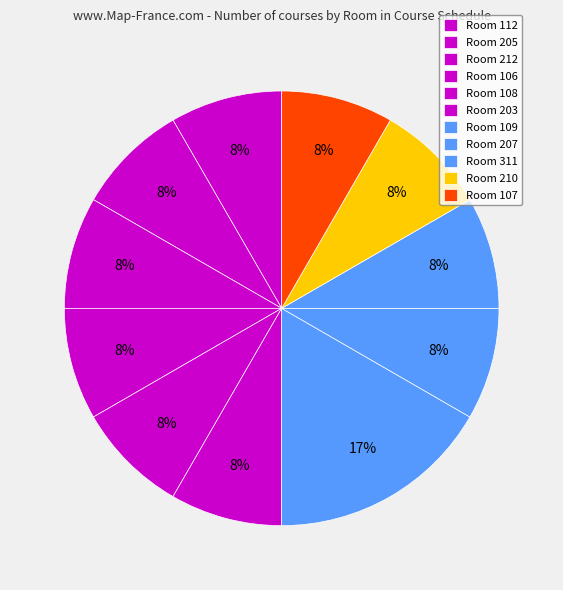

Count the number of slices in the pie.

11